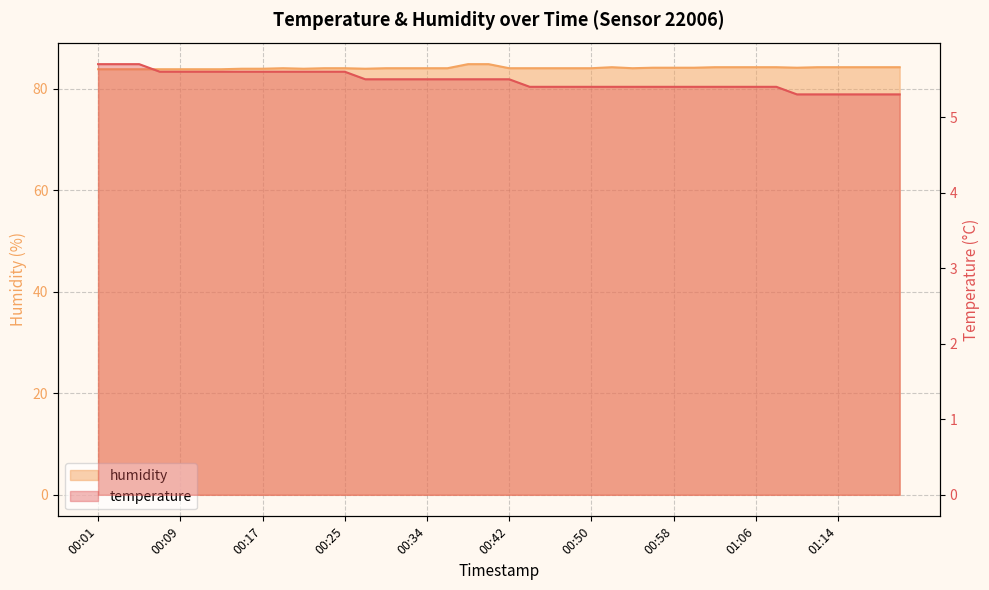

The humidity series shows 112.7 at 01:16. True or false?

False